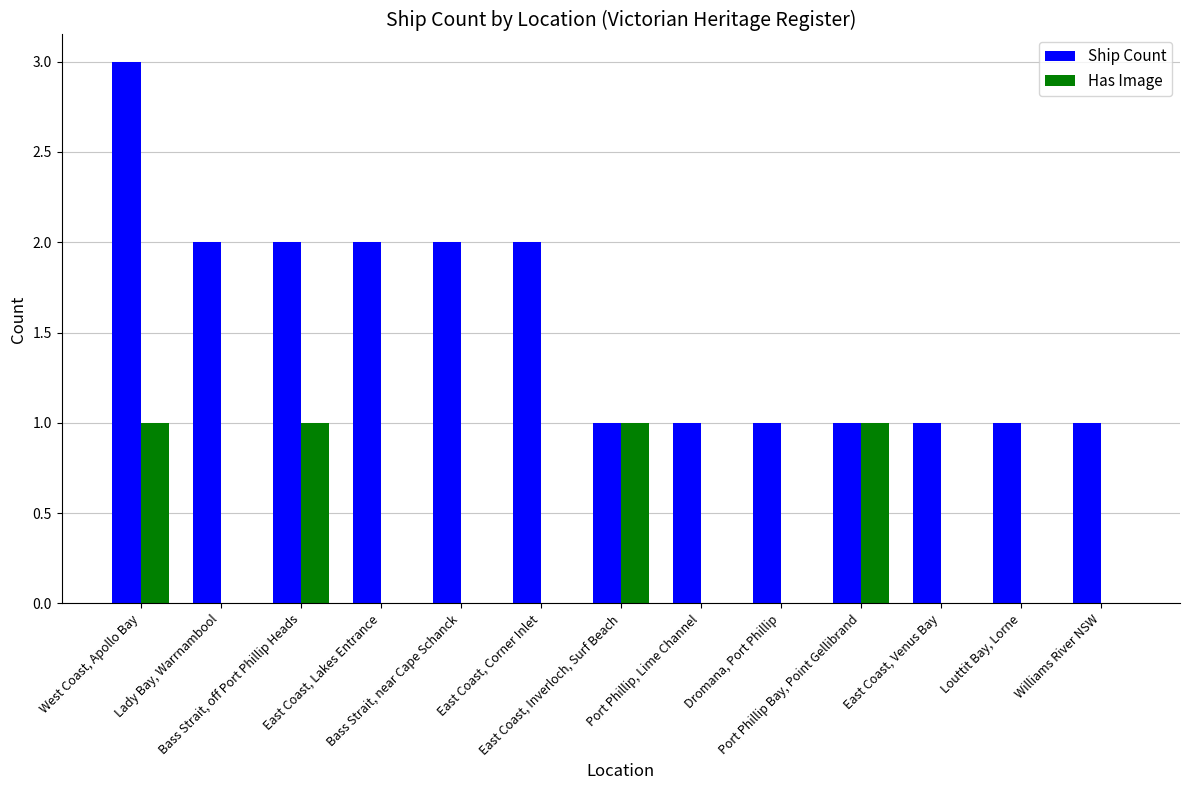

What is the maximum value for Ship Count?

3